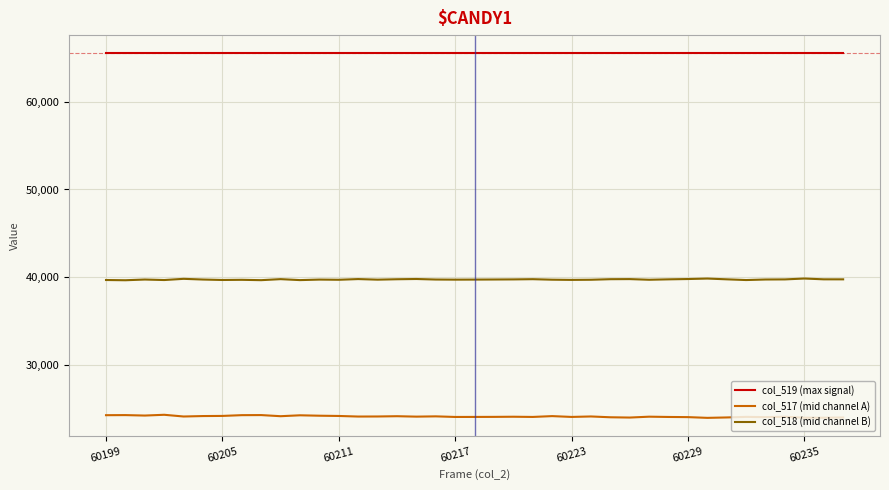

What is the minimum value for col_517 (mid channel A)?

23942